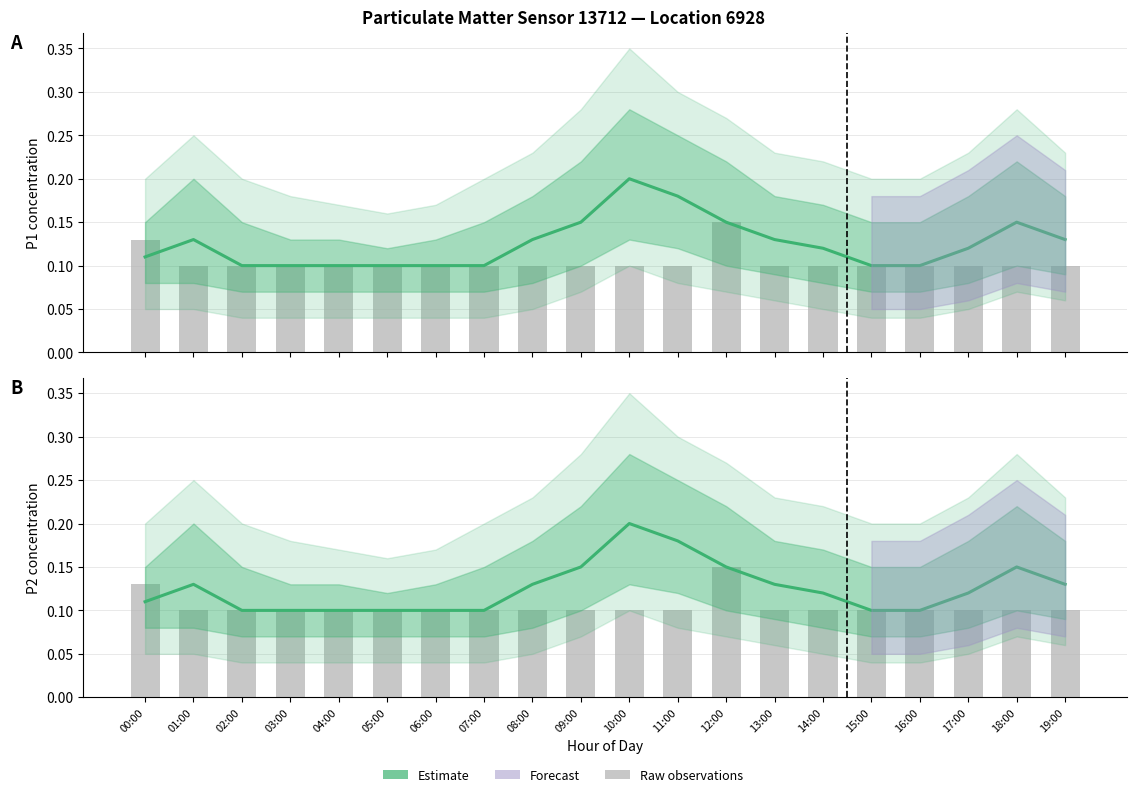

What is the value of the Estimate bar at the 11th from the left?

0.2